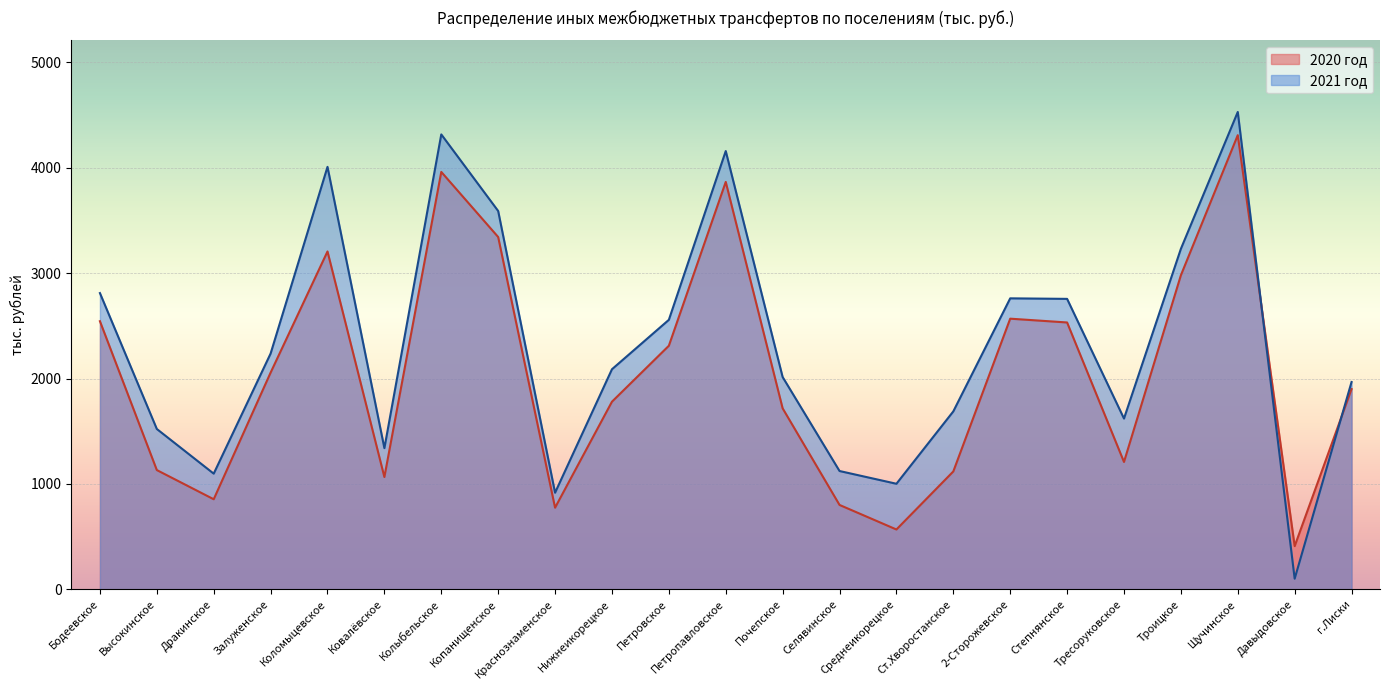

Reading left to right, list all the values displayed in this chart.

2020 год: Бодеевское=2544	Высокинское=1131	Дракинское=854	Залуженское=2056	Коломыцевское=3206	Ковалёвское=1065	Колыбельское=3961	Копанищенское=3343	Краснознаменское=774	Нижнеикорецкое=1780	Петровское=2311	Петропавловское=3866	Почепское=1717	Селявинское=800	Среднеикорецкое=567	Ст.Хворостанское=1118	2-Сторожевское=2568	Степнянское=2532	Тресоруковское=1208	Троицкое=2980	Щучинское=4310	Давыдовское=409	г.Лиски=1900
2021 год: Бодеевское=2811	Высокинское=1521	Дракинское=1097	Залуженское=2237	Коломыцевское=4009	Ковалёвское=1339	Колыбельское=4317	Копанищенское=3590	Краснознаменское=916	Нижнеикорецкое=2088	Петровское=2557	Петропавловское=4159	Почепское=2014	Селявинское=1122	Среднеикорецкое=1001	Ст.Хворостанское=1688	2-Сторожевское=2761	Степнянское=2756	Тресоруковское=1620	Троицкое=3231	Щучинское=4530	Давыдовское=100	г.Лиски=1967